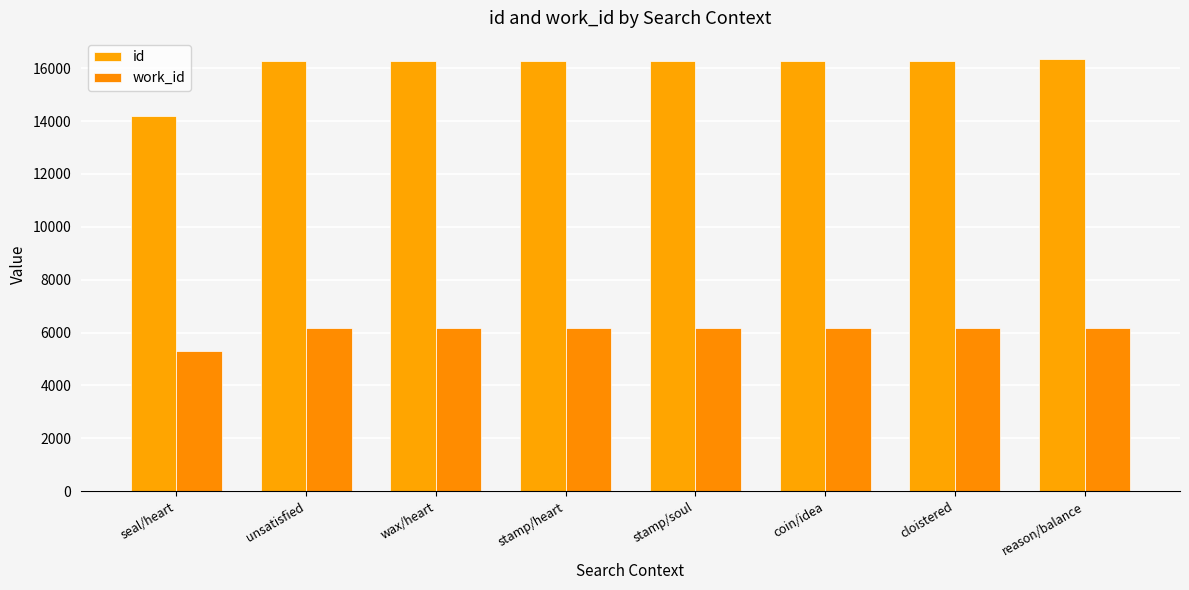

What is the value of the id bar at the 6th from the left?

16275